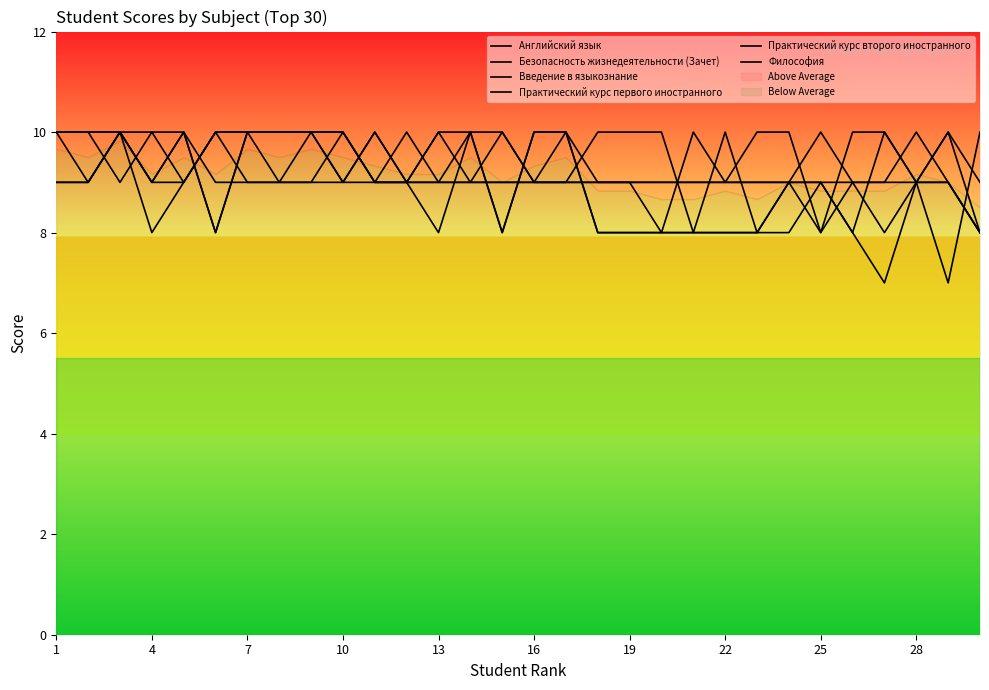

Reading left to right, transcribe all the data shown in this chart.

Английский язык: 10	9	10	9	10	8	10	10	10	10	9	9	8	10	8	10	10	8	8	8	8	8	8	9	9	8	10	9	9	8
Безопасность жизнедеятельности (Зачет): 9	9	10	8	9	10	10	10	10	10	9	9	9	10	8	10	10	8	8	8	8	8	8	8	9	8	7	9	9	8
Введение в языкознание: 10	10	10	10	10	8	10	10	10	9	10	9	10	9	10	9	9	10	10	10	8	10	8	9	8	9	9	10	9	8
Практический курс первого иностранного: 10	10	9	10	9	10	9	9	9	10	9	10	9	9	9	9	9	9	9	9	9	9	9	9	10	9	8	9	10	9
Практический курс второго иностранного: 9	9	10	9	9	10	10	9	10	9	10	9	10	10	10	9	10	9	9	8	10	9	10	10	8	10	10	9	7	10
Философия: 10	10	10	9	10	9	9	9	9	9	9	9	9	9	9	9	9	9	9	9	9	9	9	9	9	9	9	9	10	8